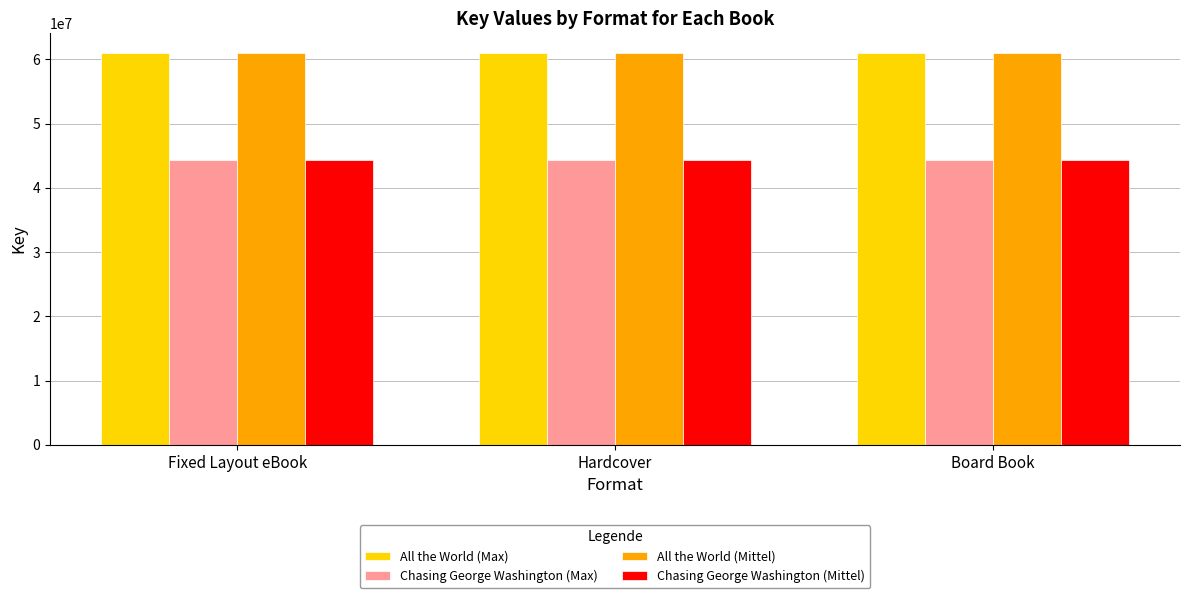

How many bars are there in each group?

4